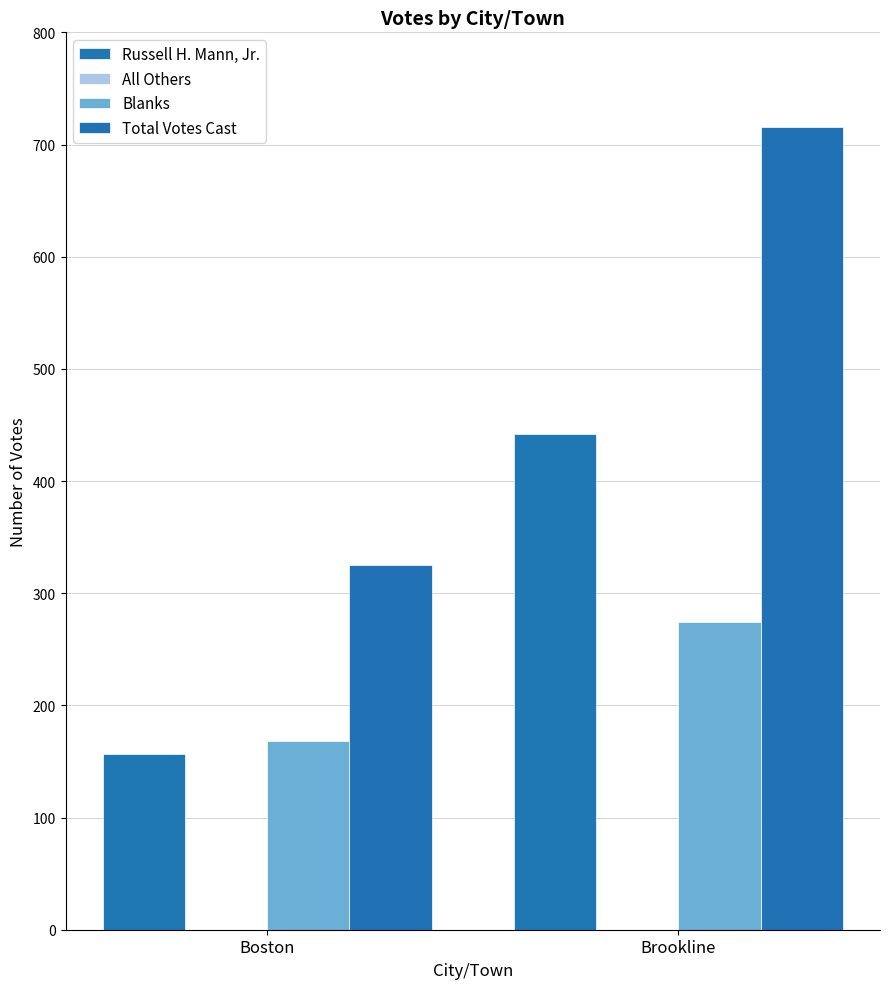

At Brookline, list the series in order from smallest to largest.

Blanks, Russell H. Mann, Jr., Total Votes Cast